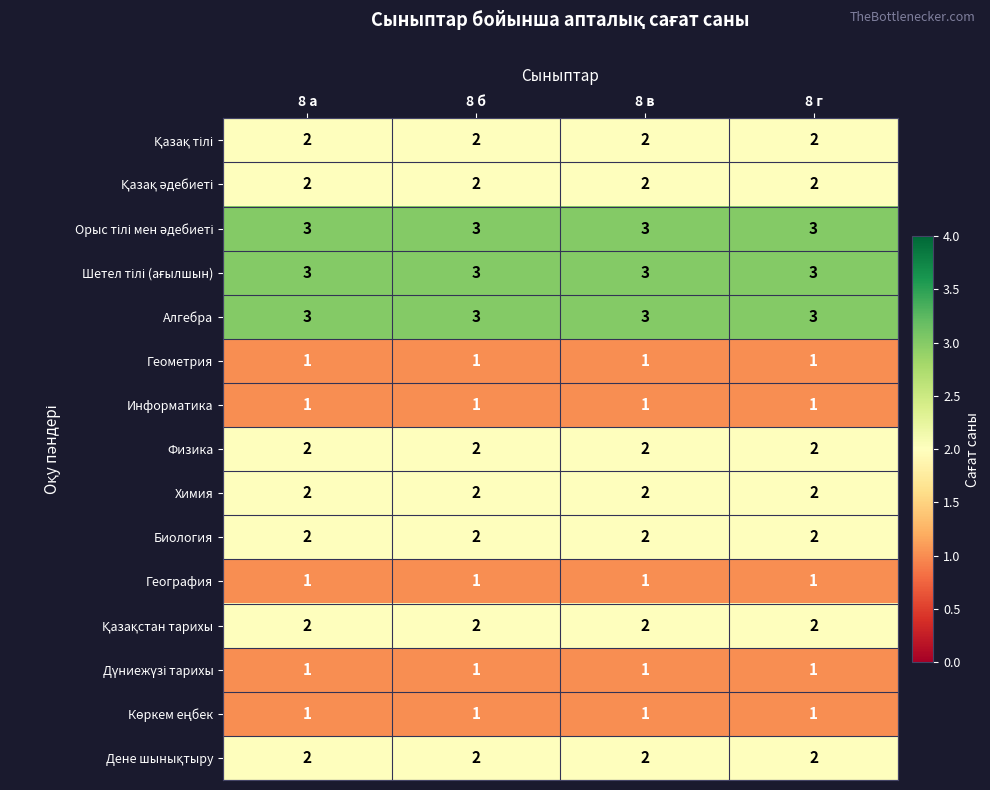

What is the greatest value displayed?

3